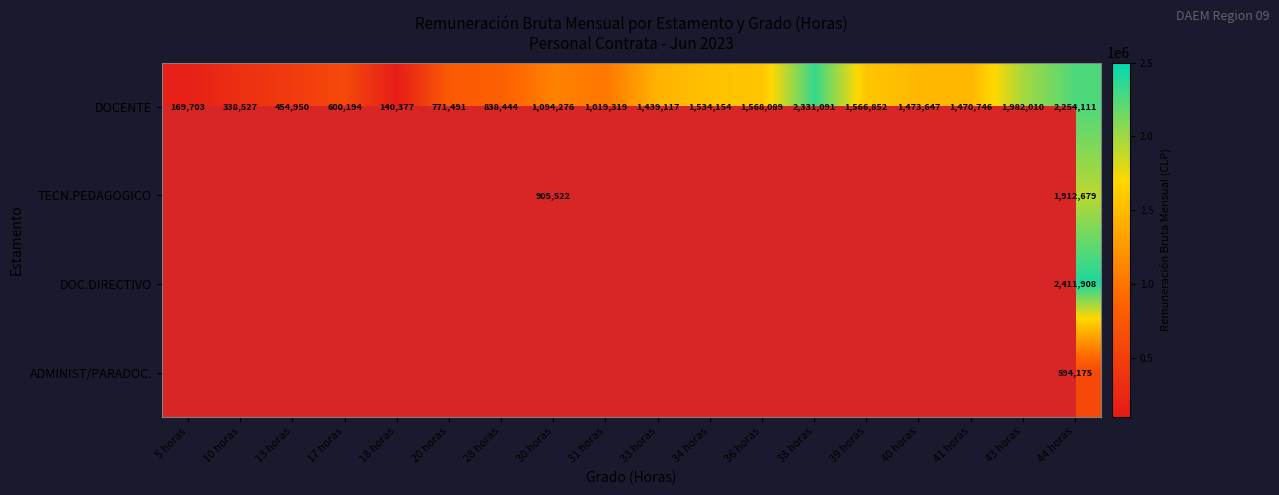

At how many categories does at least one series exceed 1186107?

9